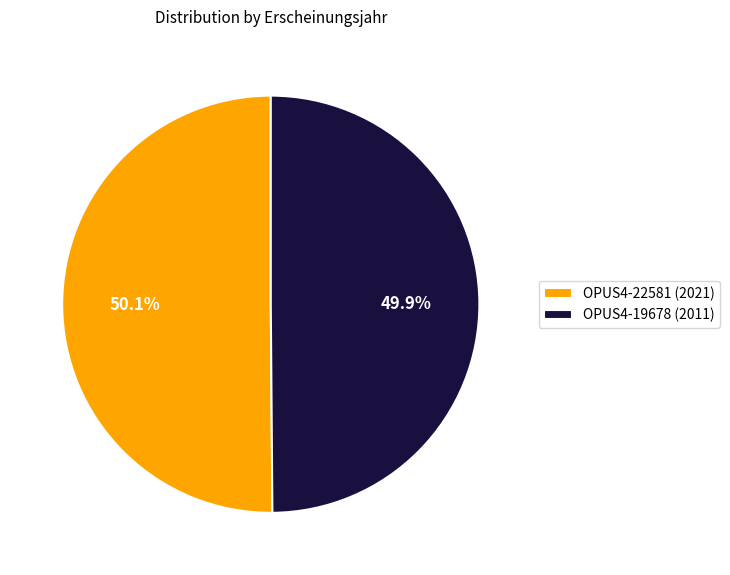

Is there any slice that represents more than half of the pie?

Yes